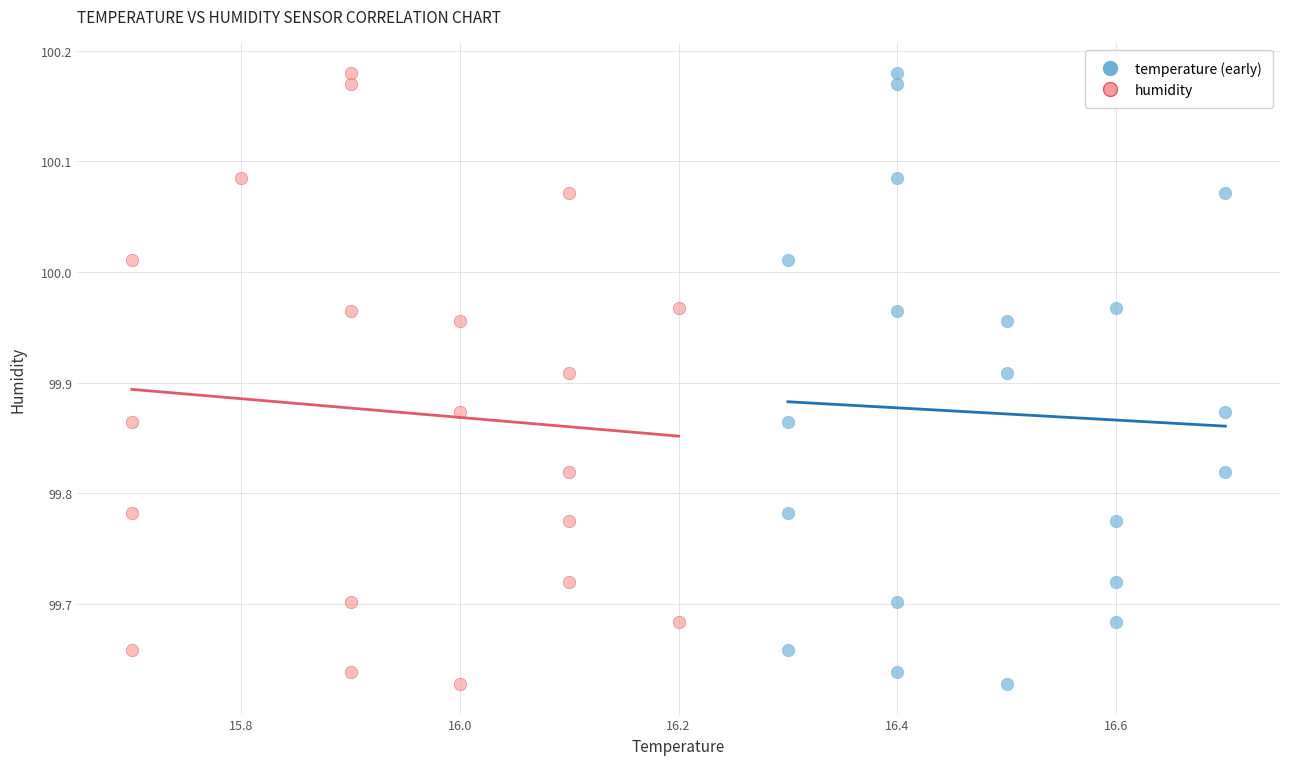

What are all the series names shown in the legend?

temperature (early), humidity